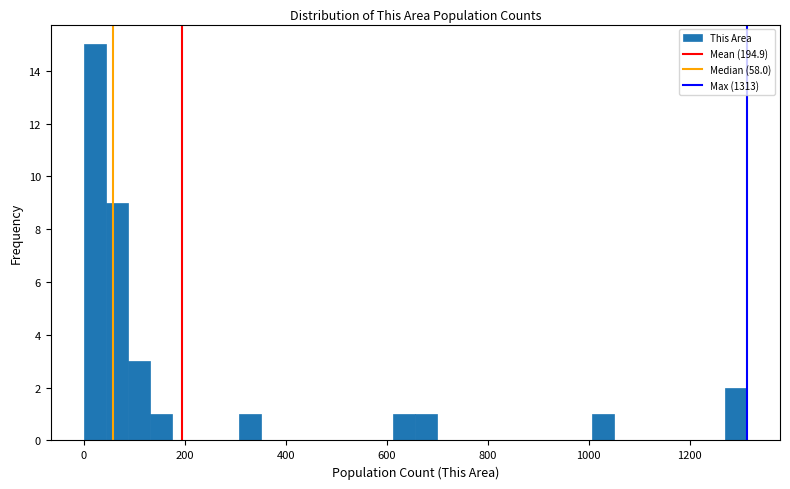

Read against the x-axis, roughly where is the centre of the tallest bar?

20